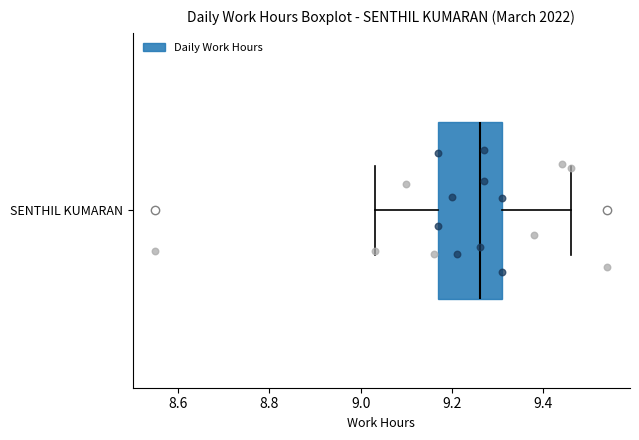

Where is the left edge of the box for SENTHIL KUMARAN on the x-axis? The values are not printed on the chart, so give them approximately, as read against the axis.

9.18